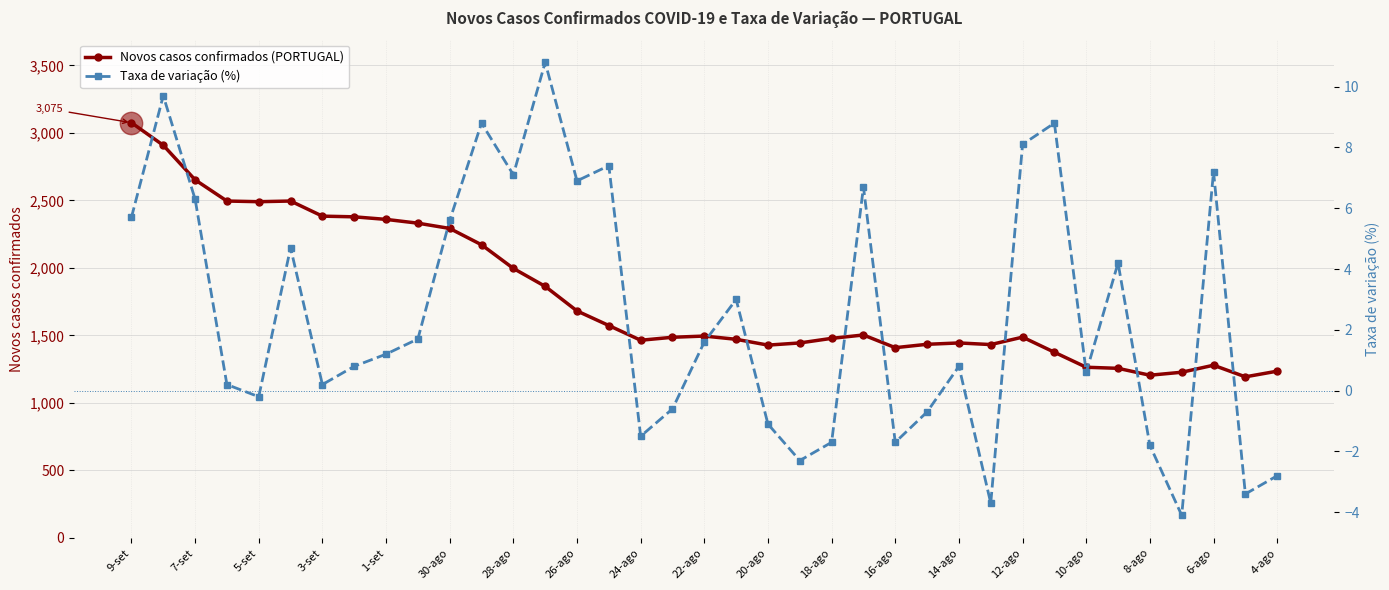

At which category is the sum across all series the highest?

9-set